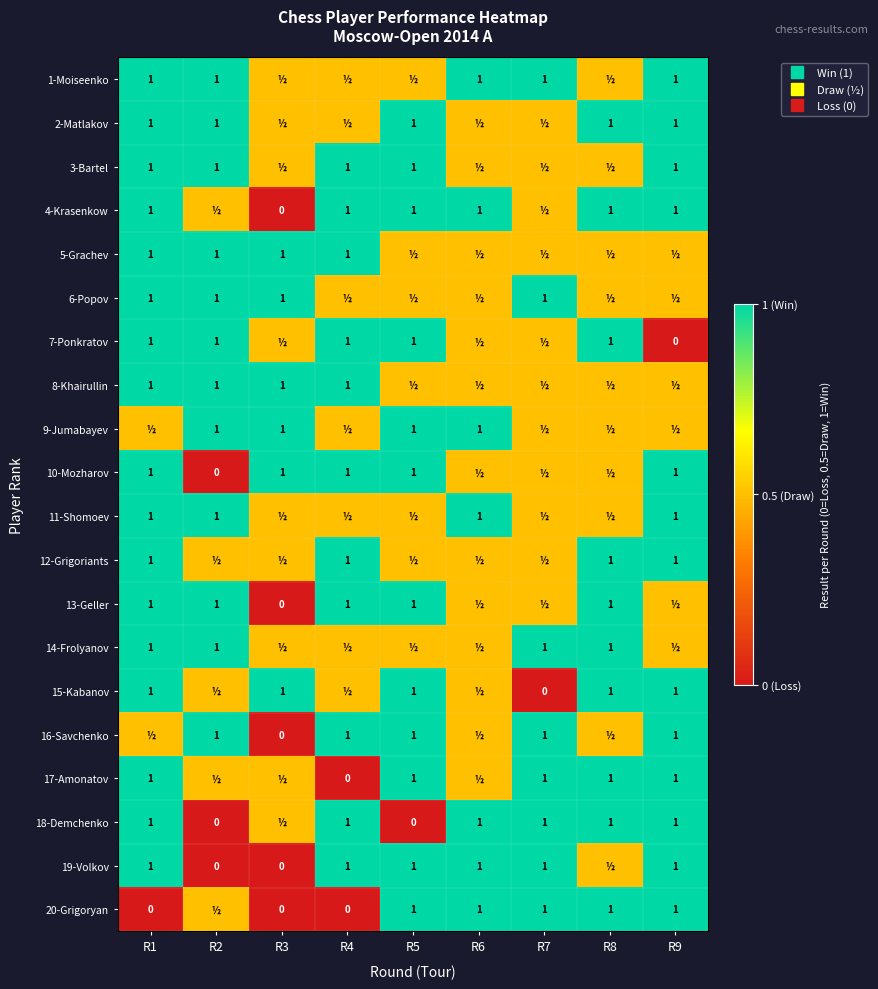

Which has a higher value, R1 or R3?

R1